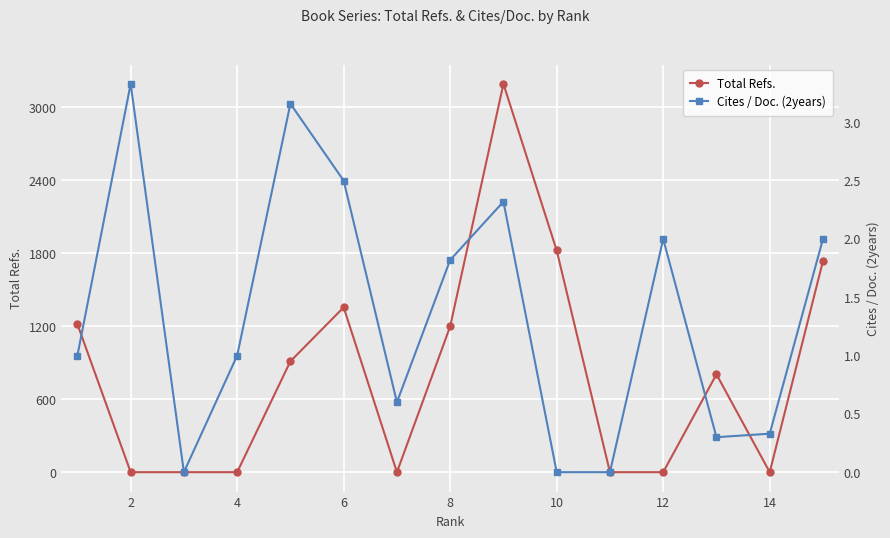

How many positive values does the Total Refs. series have?

8